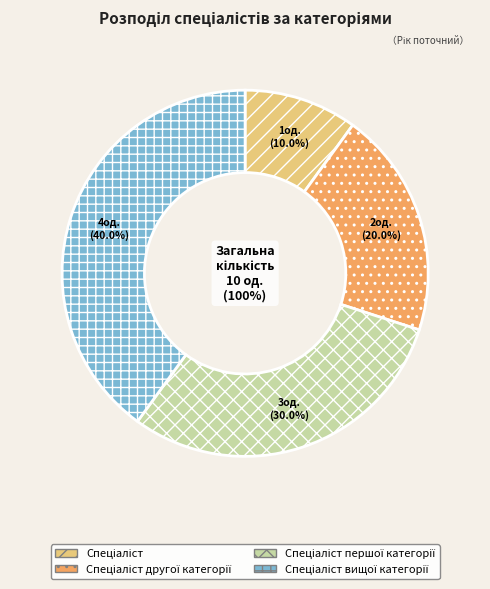

To the nearest percent, what is the combined percentage of Спеціаліст другої категорії and Спеціаліст вищої категорії?

60%